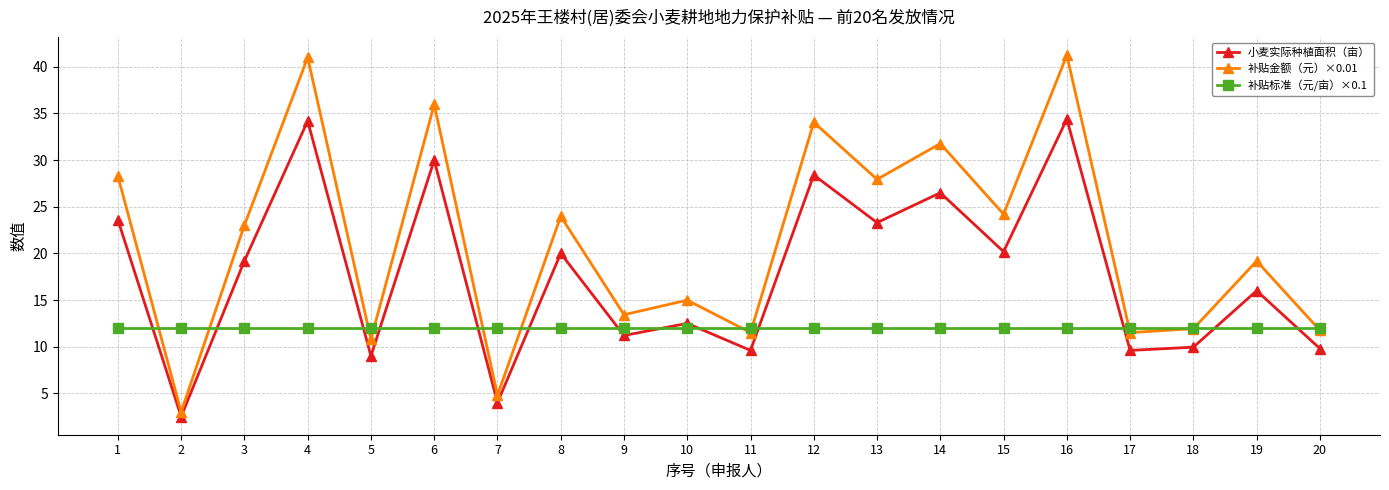

What is the average value of the 补贴标准（元/亩）×0.1 series?

12.0